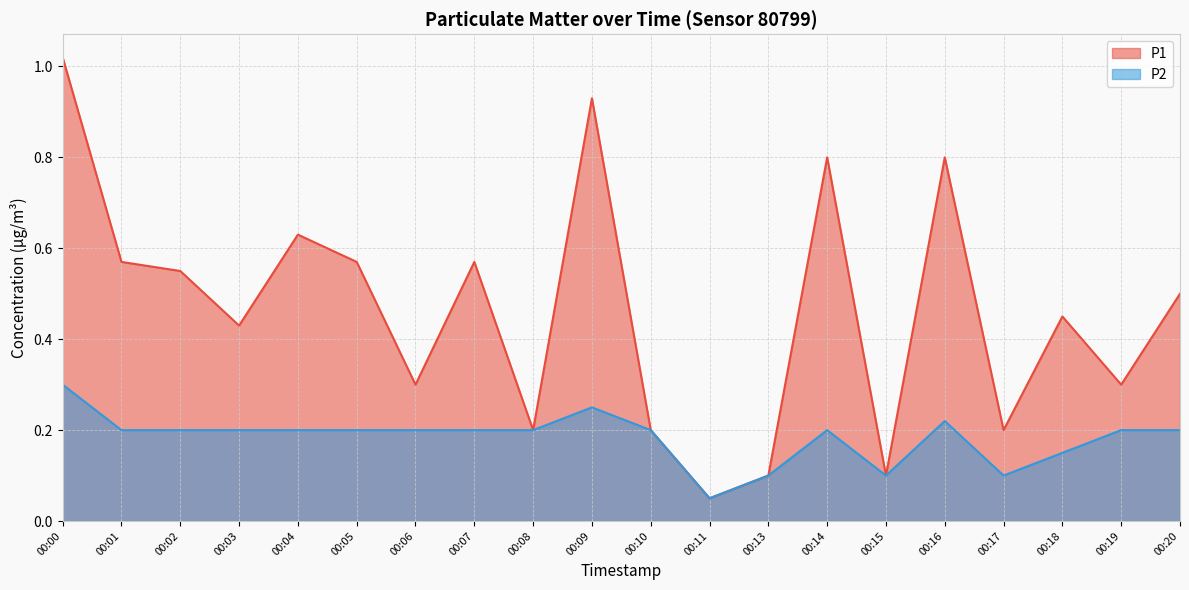

How many lines are shown in the chart?

2